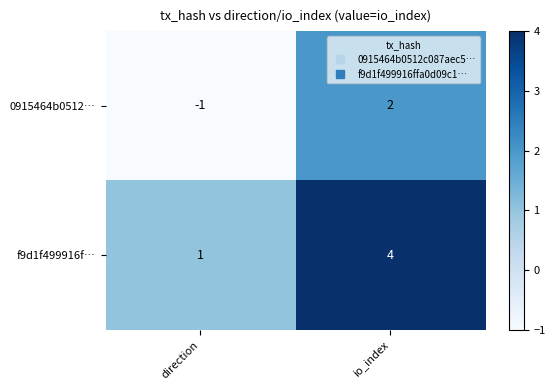

What is the highest value of the f9d1f499916f… series?

4